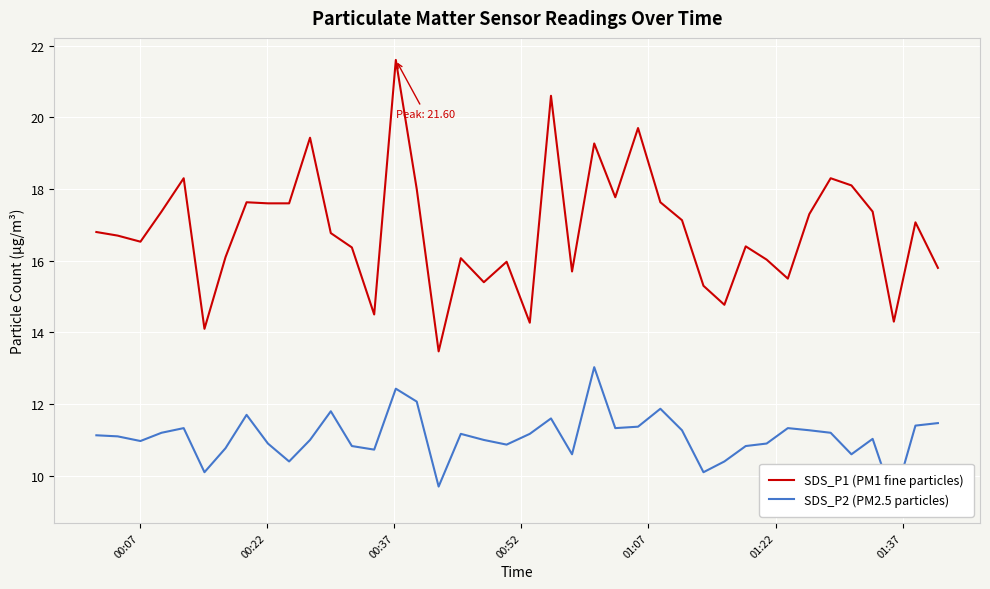

What is the minimum value for SDS_P1 (PM1 fine particles)?

13.5